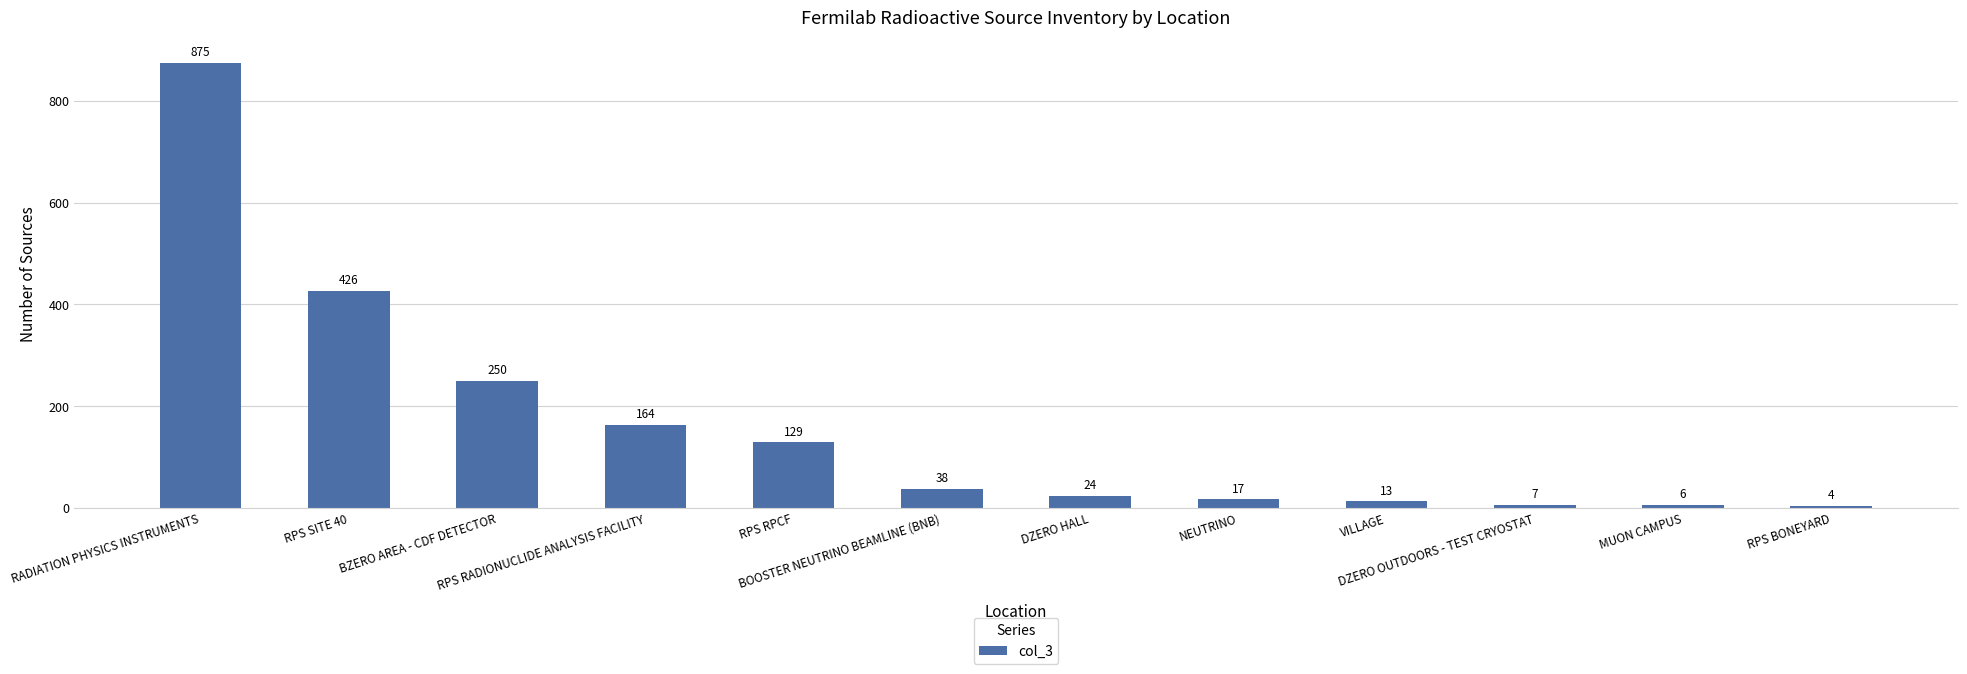

Reading left to right, list all the values displayed in this chart.

RADIATION PHYSICS INSTRUMENTS=875	RPS SITE 40=426	BZERO AREA - CDF DETECTOR=250	RPS RADIONUCLIDE ANALYSIS FACILITY=164	RPS RPCF=129	BOOSTER NEUTRINO BEAMLINE (BNB)=38	DZERO HALL=24	NEUTRINO=17	VILLAGE=13	DZERO OUTDOORS - TEST CRYOSTAT=7	MUON CAMPUS=6	RPS BONEYARD=4